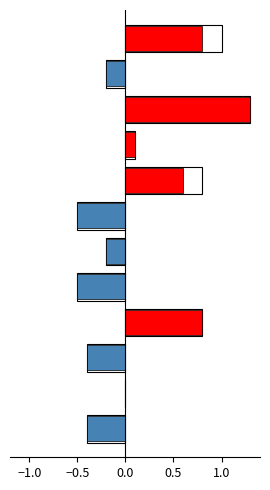

What are all the series names shown in the legend?

増減率, 増減率_outline